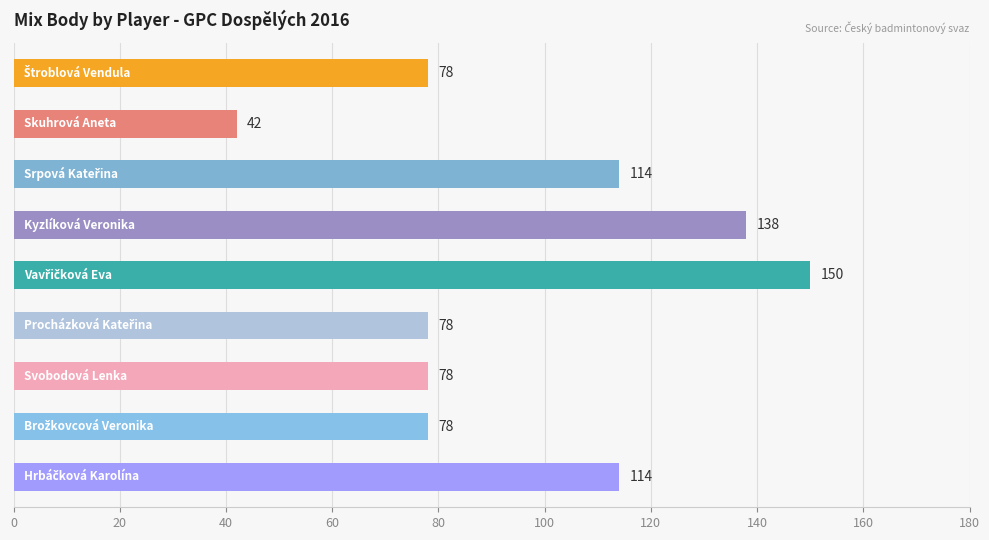

What is the greatest value displayed?

150